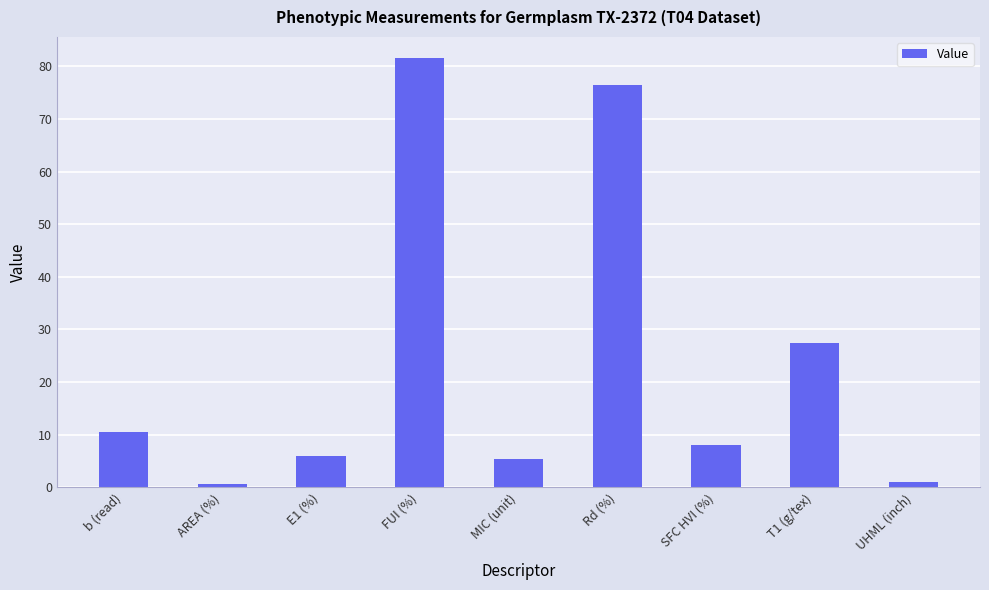

What value does the data have at AREA (%)?

0.6